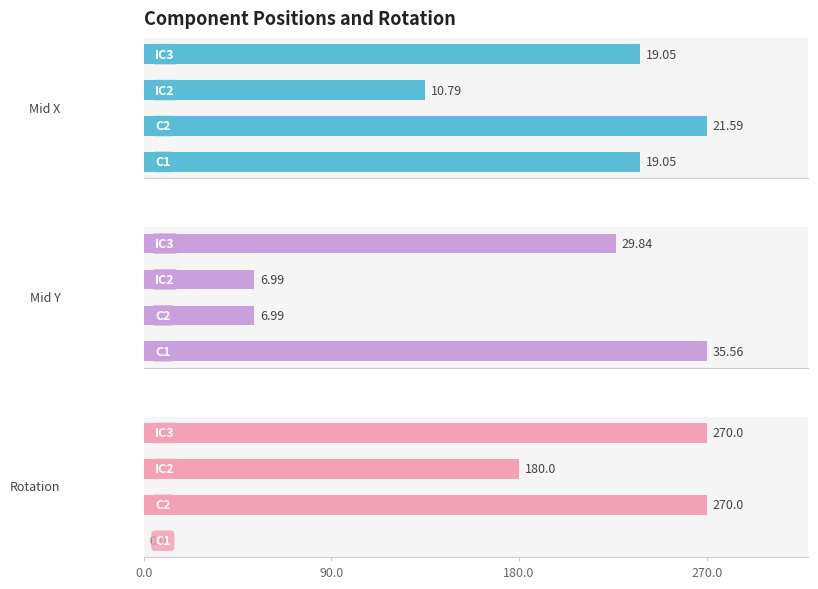

At how many categories does at least one series exceed 178?

3